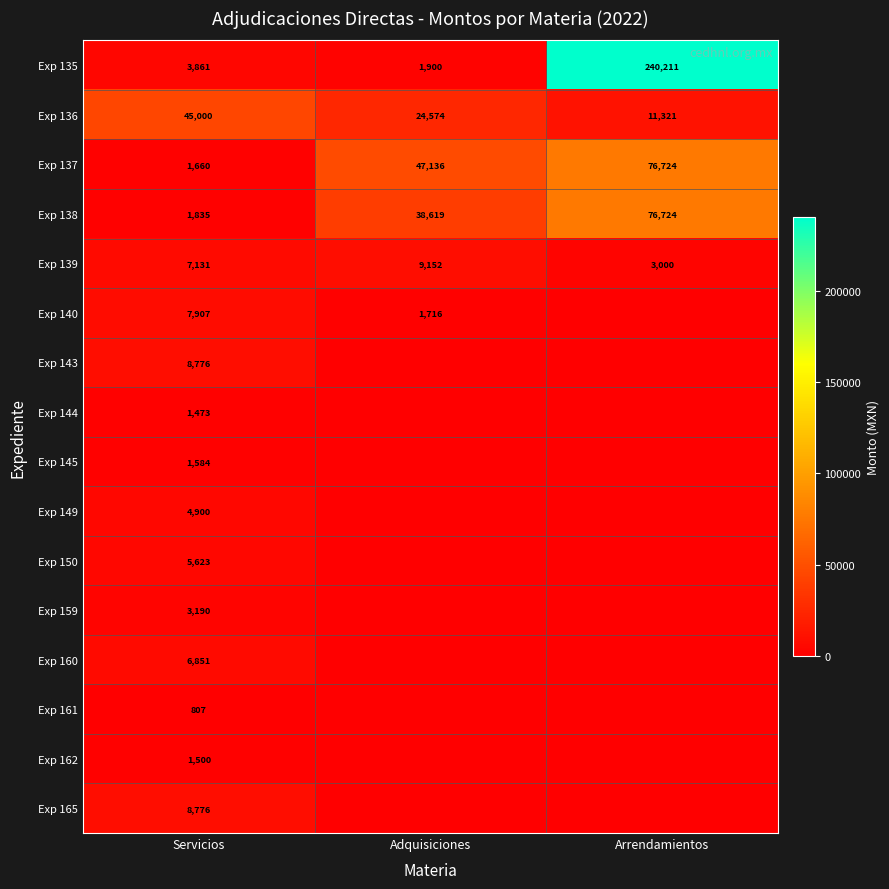

How many categories are shown in the chart?

3